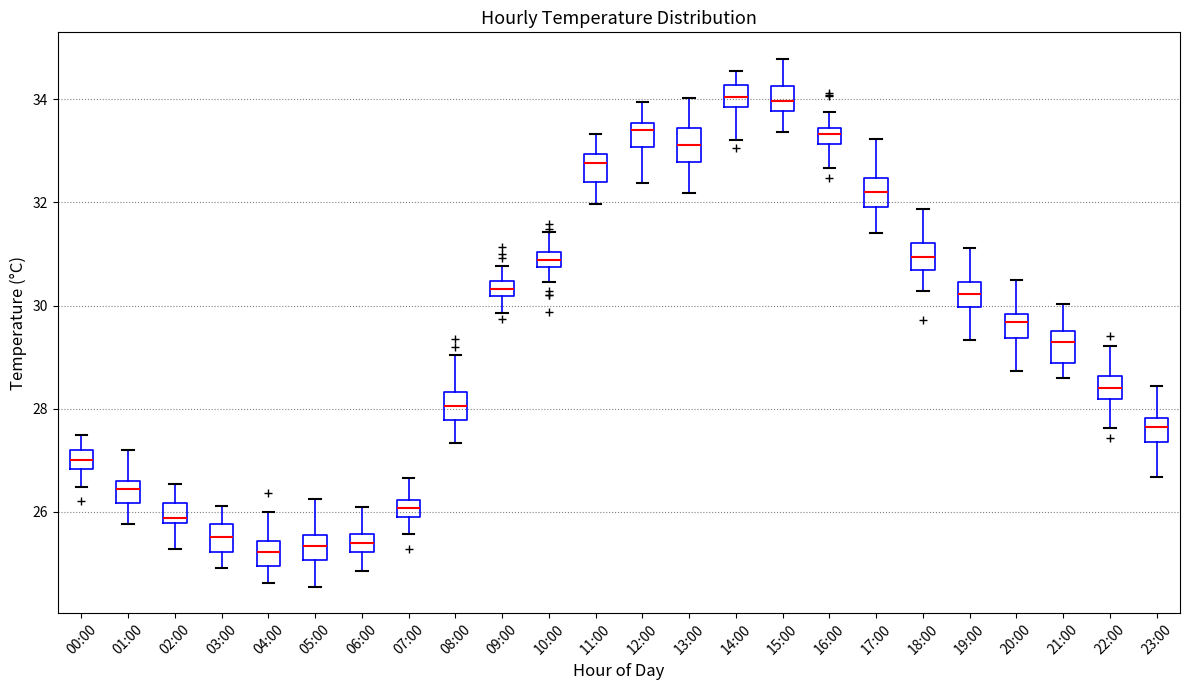

Where does the median line of the box for 17:00 sit on the y-axis? The values are not printed on the chart, so give them approximately, as read against the axis.

32.2